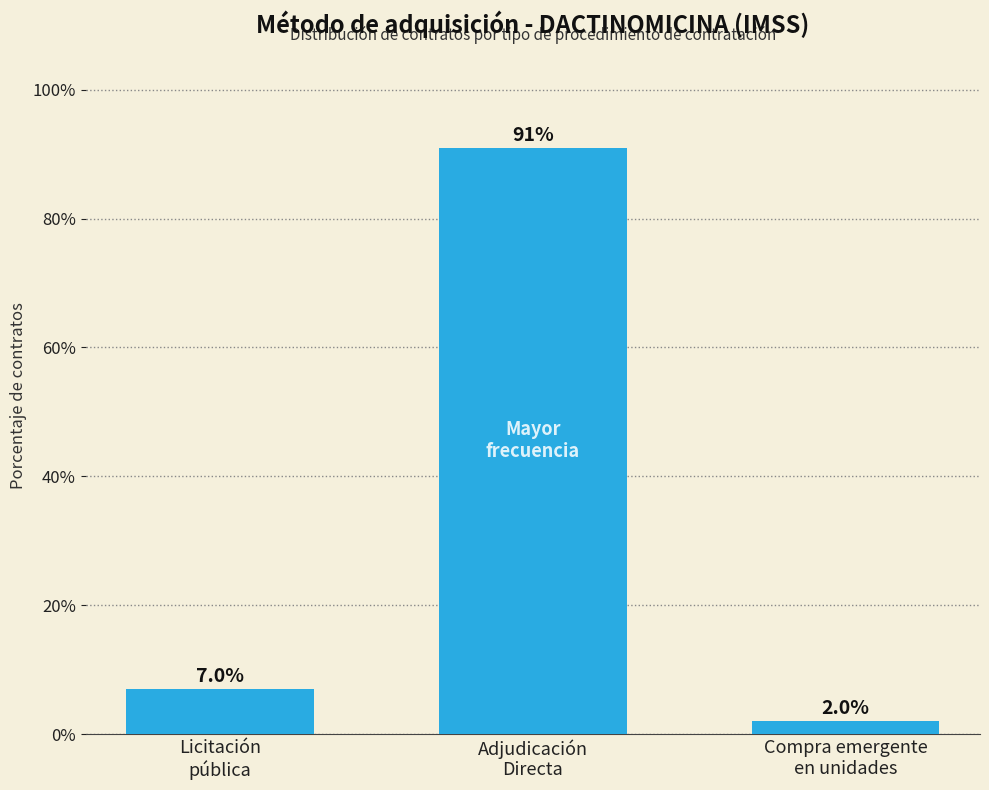

What is the value of the 1st bar from the left?

7.0